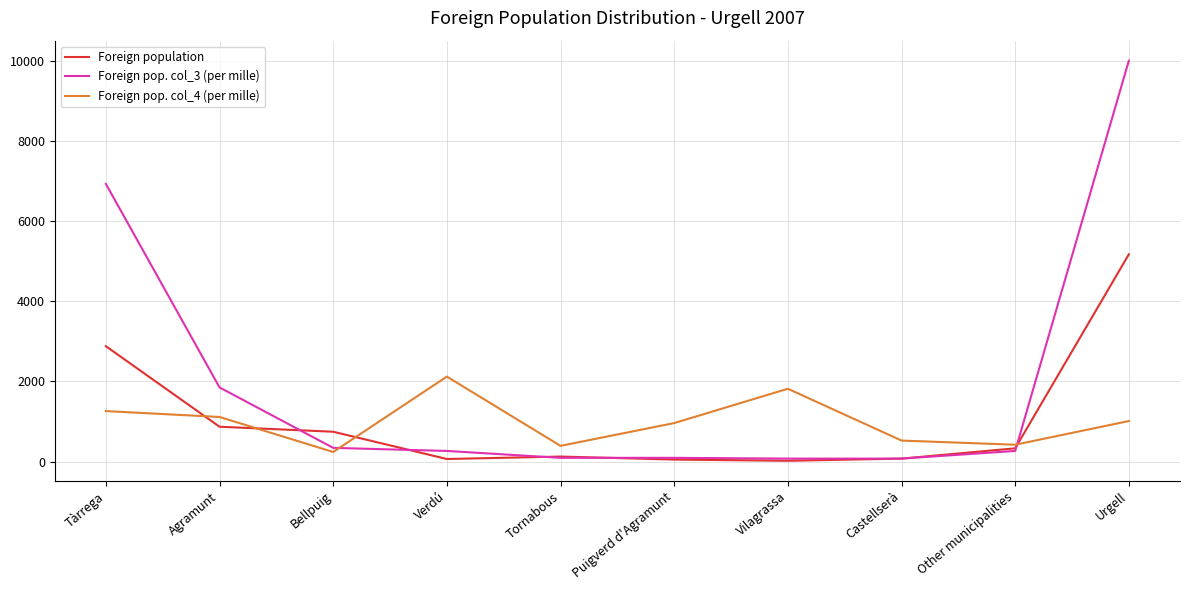

The Foreign population series shows 9066 at Urgell. True or false?

False